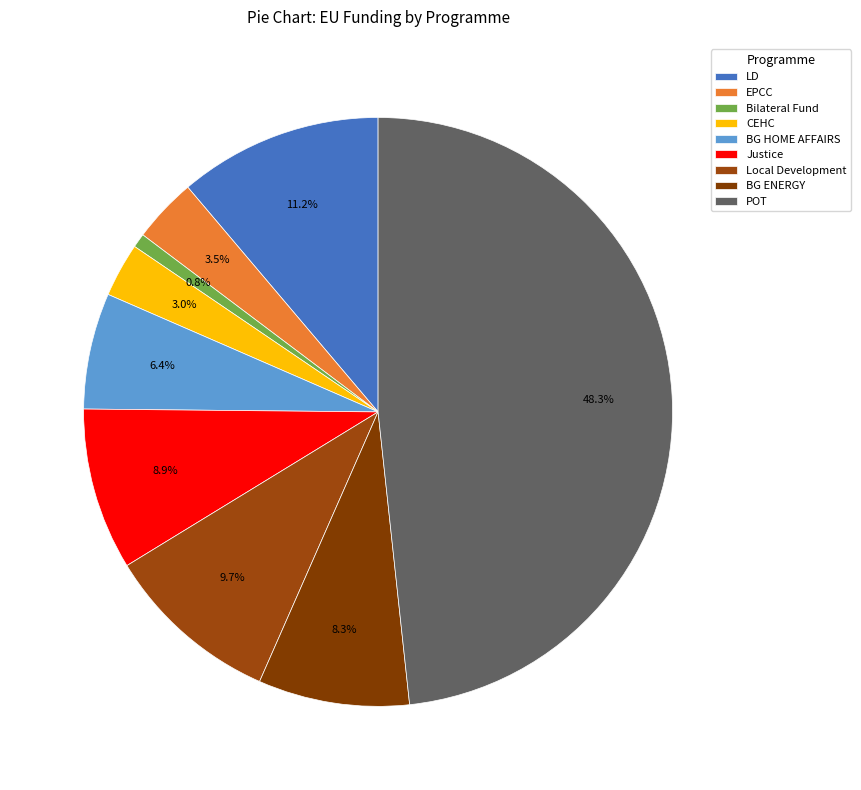

How much of the chart is everything except LD?

88.8%